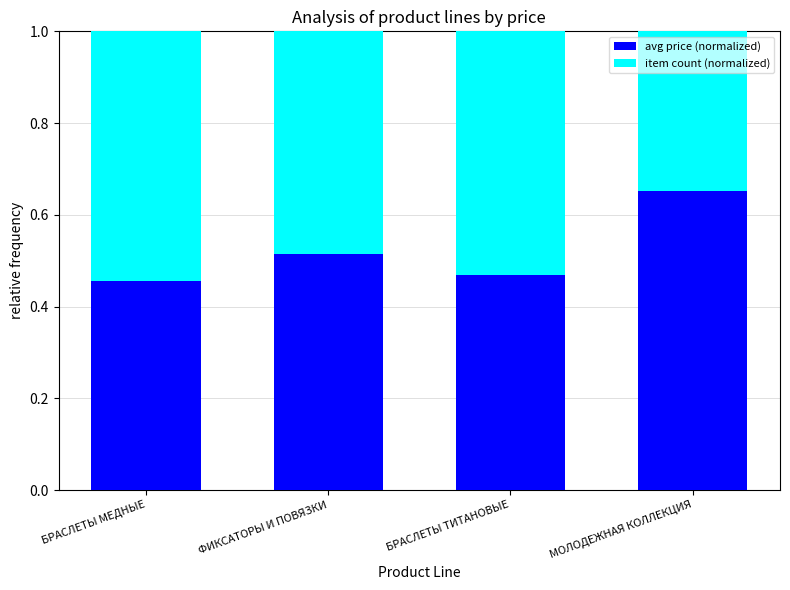

What is the sum of the avg price (normalized) values at ФИКСАТОРЫ И ПОВЯЗКИ and БРАСЛЕТЫ МЕДНЫЕ?

1.0